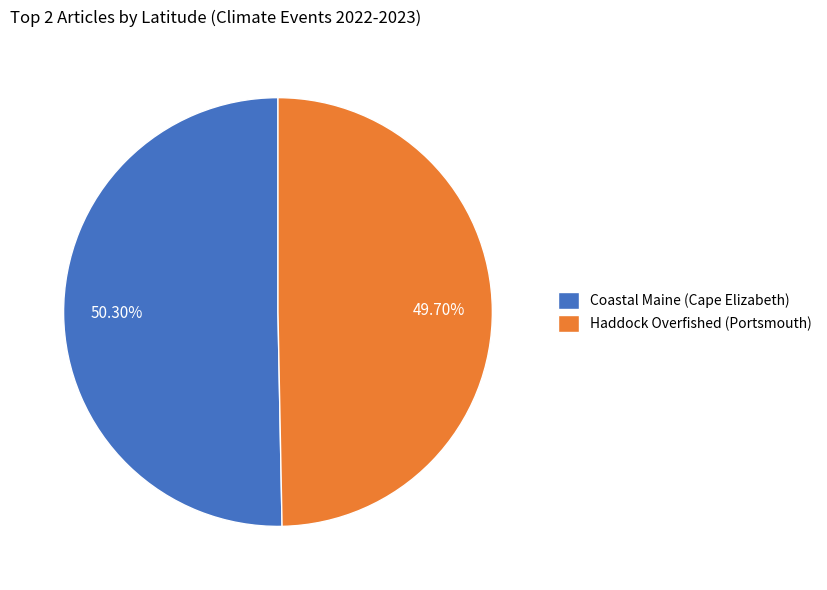

Does Haddock Overfished (Portsmouth) represent more than half of the total?

No